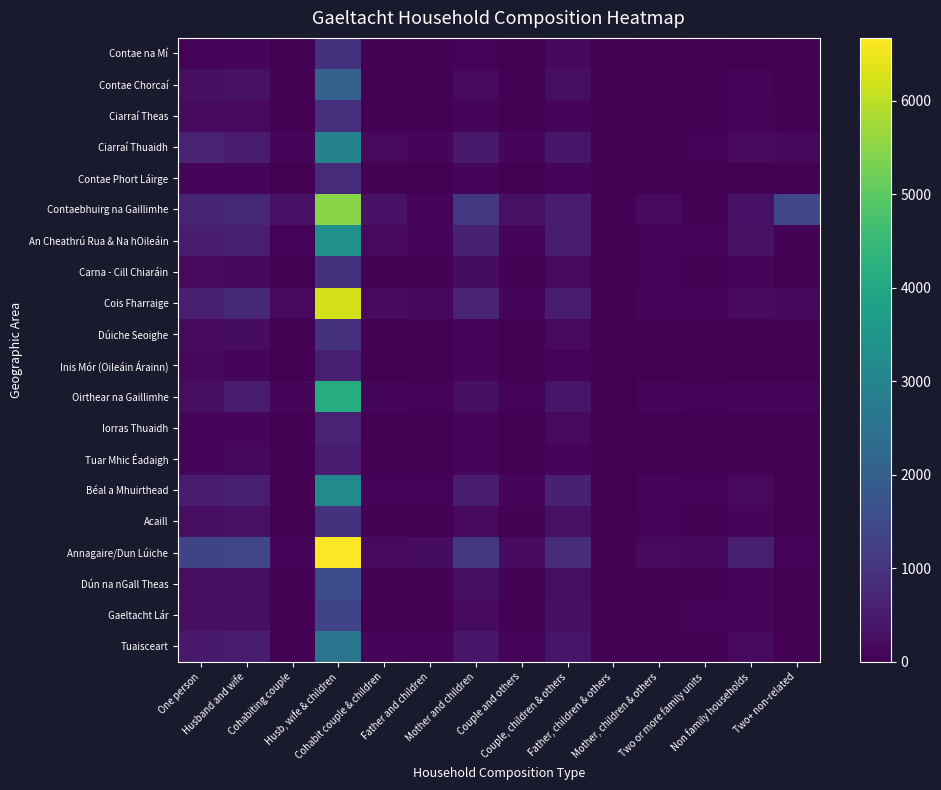

How many categories are shown in the chart?

14